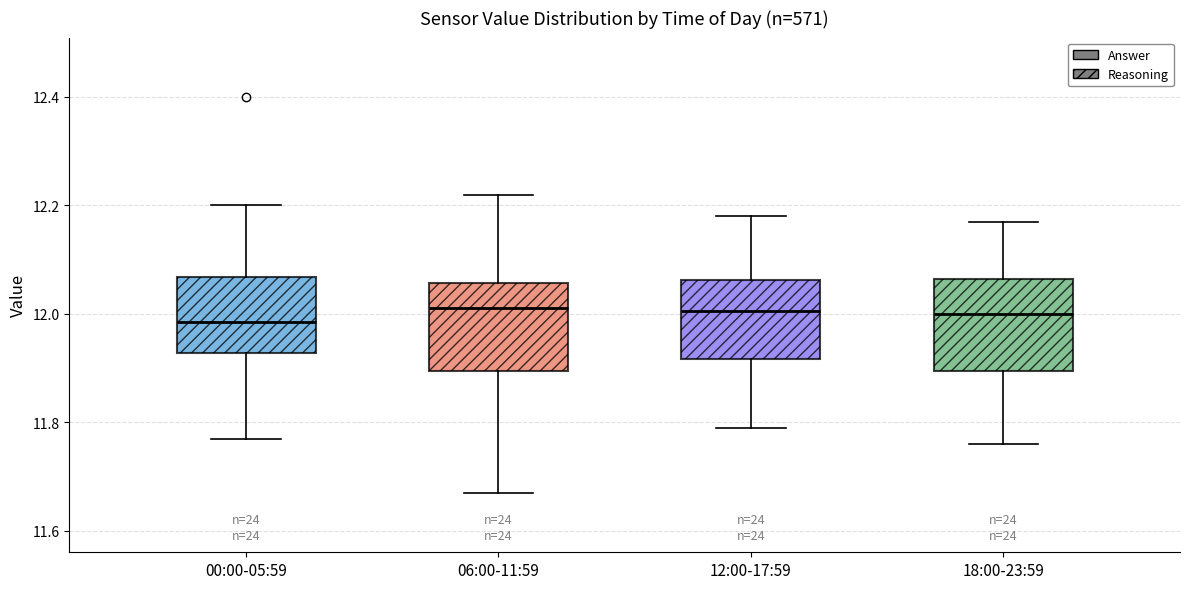

Where does the median line of the box for 12:00-17:59 sit on the y-axis? The values are not printed on the chart, so give them approximately, as read against the axis.

12.00